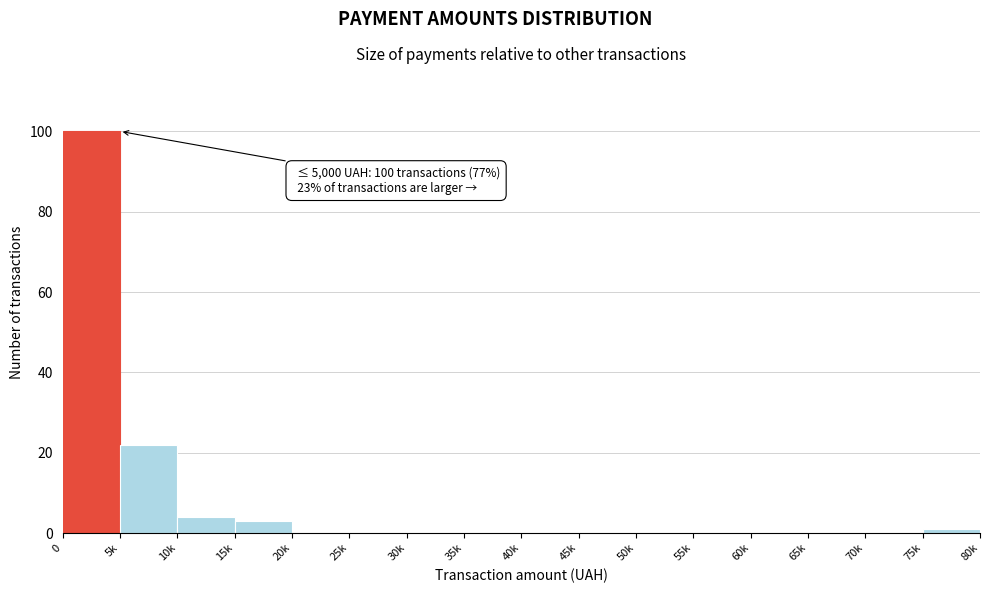

Reading left to right, transcribe all the data shown in this chart.

0=100	5k=22	10k=4	15k=3	20k=0	25k=0	30k=0	35k=0	40k=0	45k=0	50k=0	55k=0	60k=0	65k=0	70k=0	75k=1